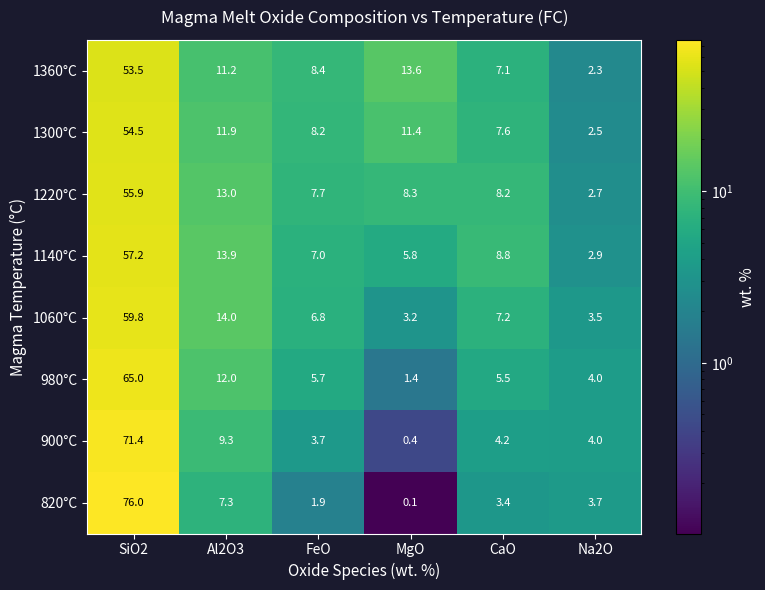

How many distinct data groups are displayed?

8